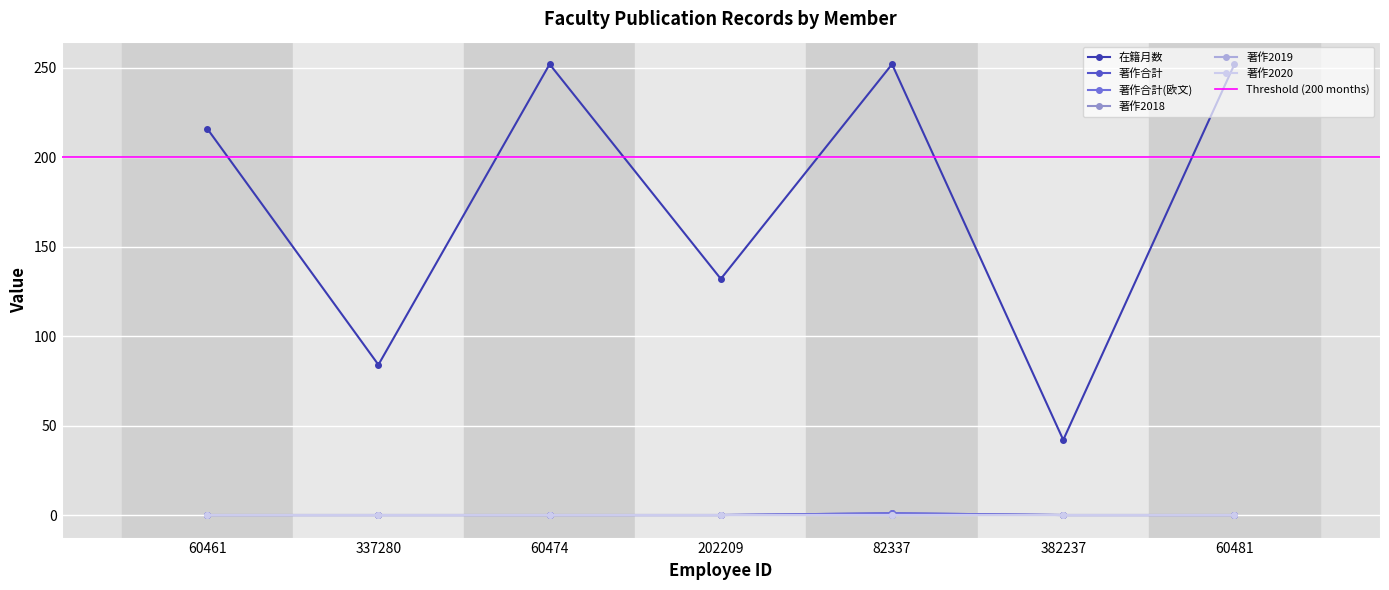

Which series has the largest total across all categories?

在籍月数